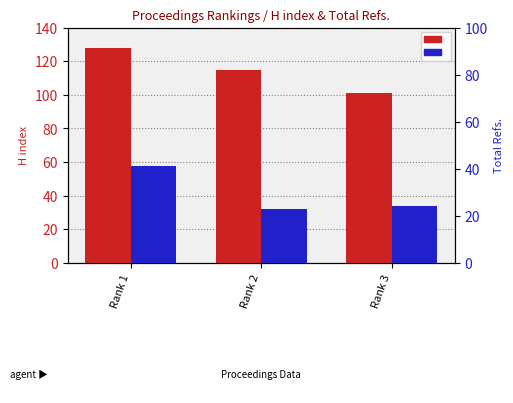

What is the spread (max minus min) of values at Rank 3?

77